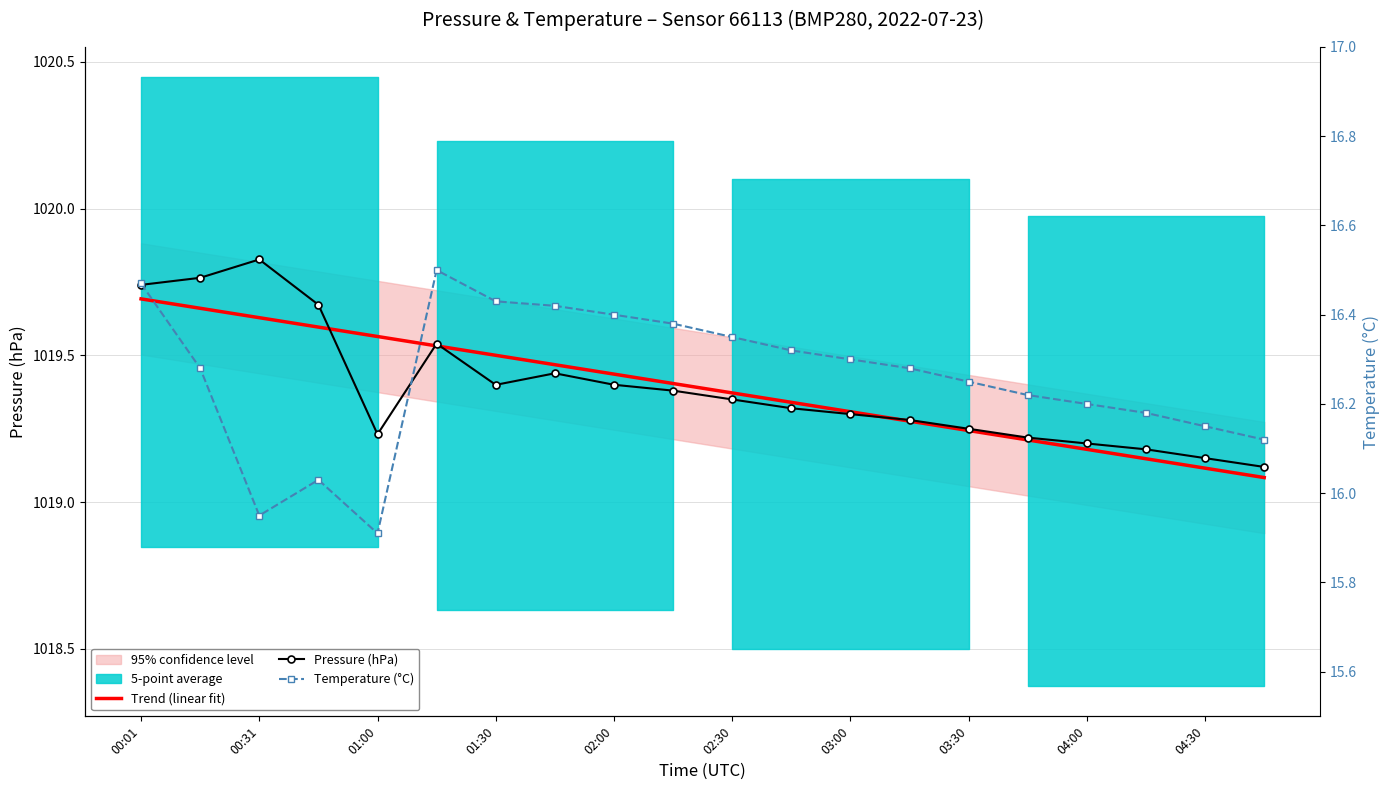

True or false: Temperature (°C) and Pressure (hPa) intersect in this chart.

False